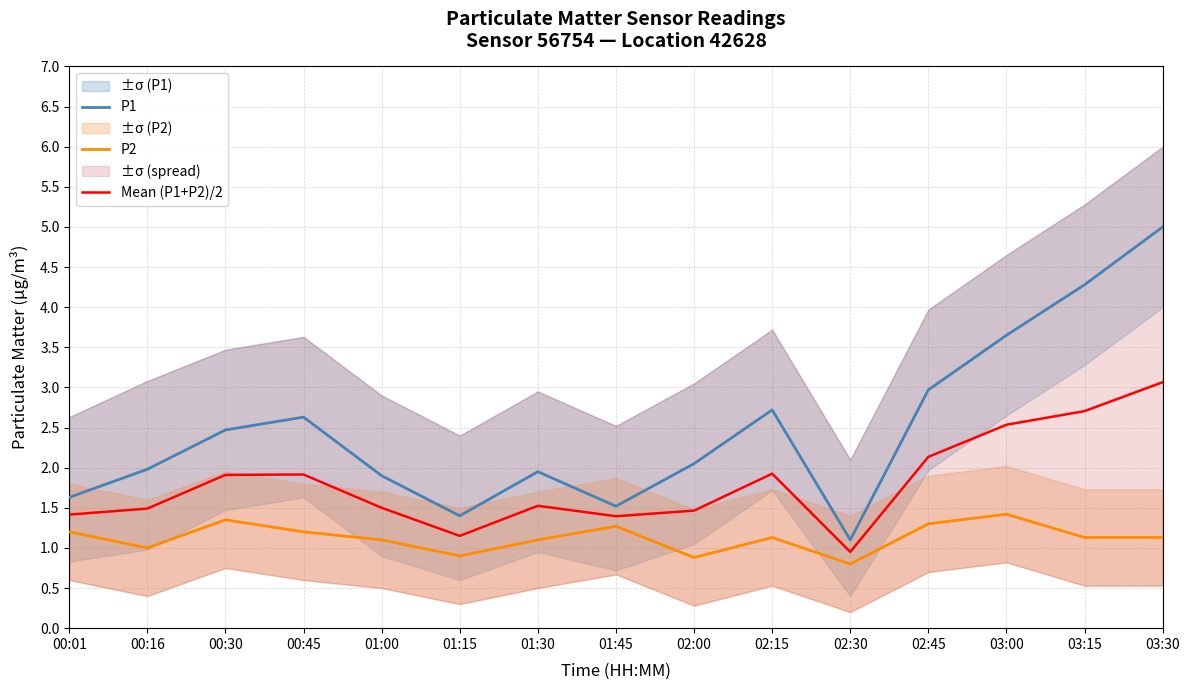

Reading right to left, list all the values displayed in this chart.

P1: 5.0	4.3	3.6	3.0	1.1	2.7	2.0	1.5	1.9	1.4	1.9	2.6	2.5	2.0	1.6
P2: 1.1	1.1	1.4	1.3	0.8	1.1	0.9	1.3	1.1	0.9	1.1	1.2	1.4	1.0	1.2
Mean (P1+P2)/2: 3.1	2.7	2.5	2.1	1.0	1.9	1.5	1.4	1.5	1.1	1.5	1.9	1.9	1.5	1.4